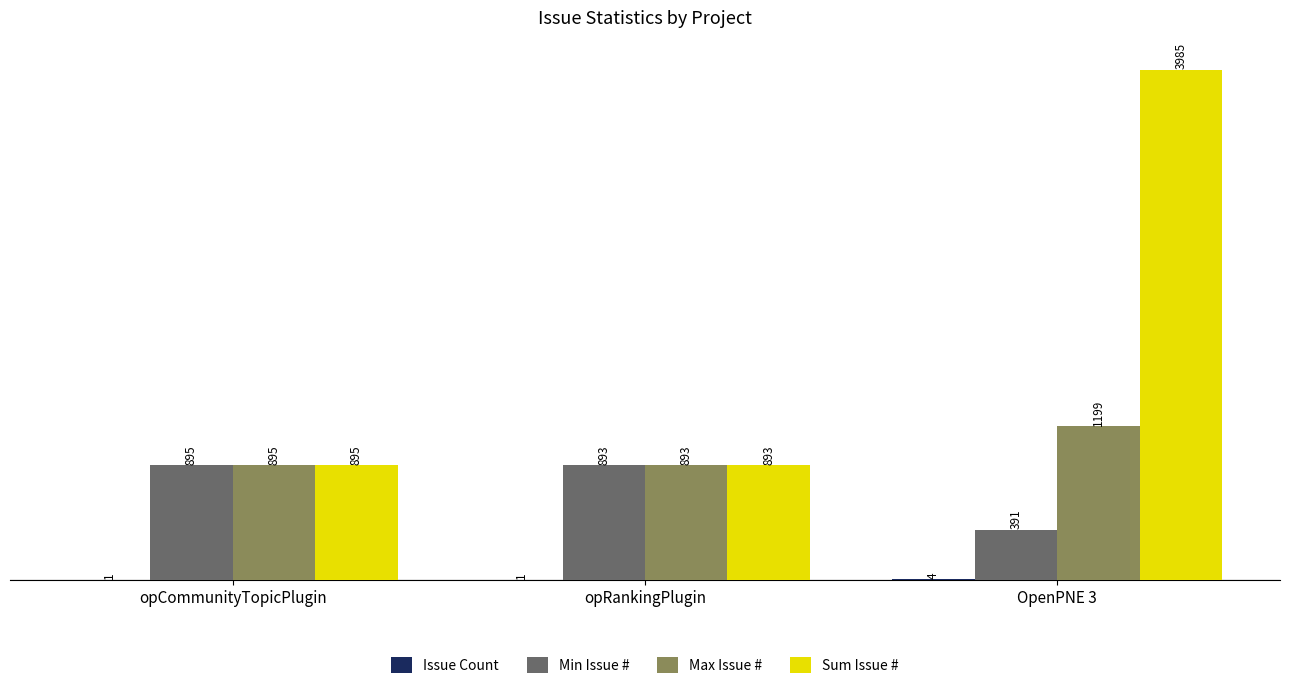

Which series has the largest total across all categories?

Sum Issue #